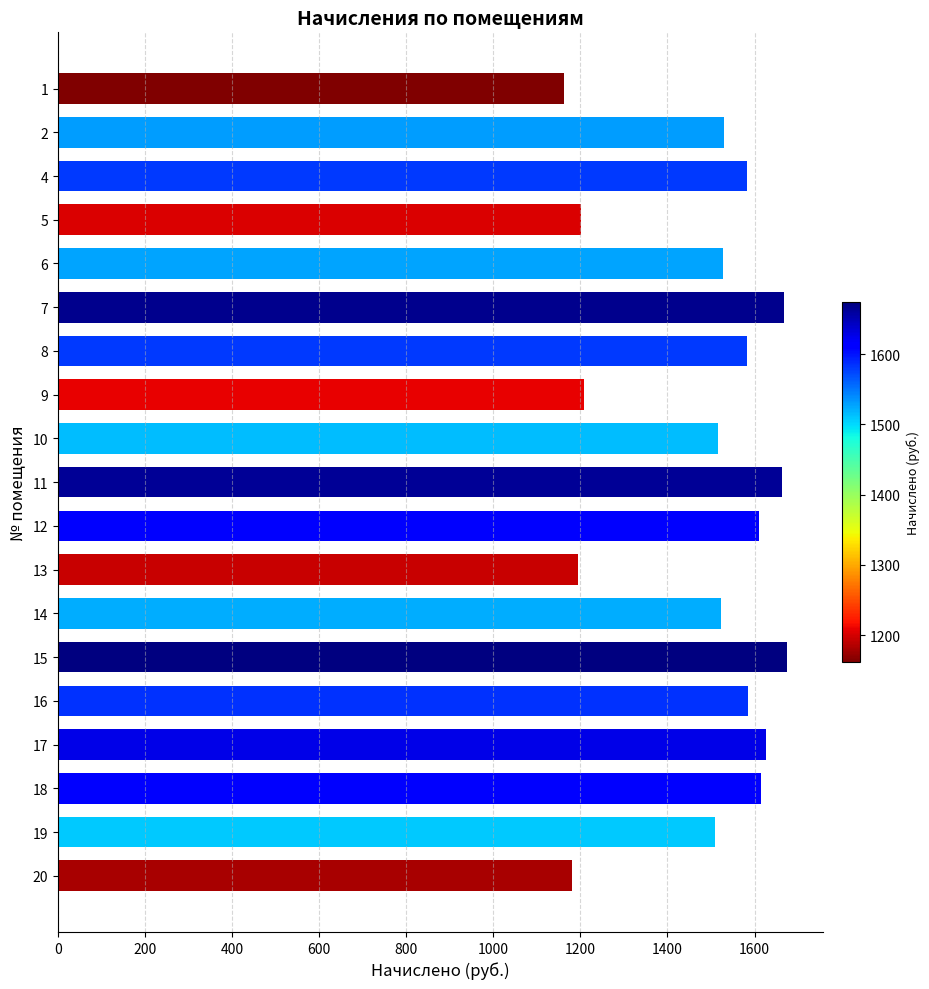

Are the bars grouped side by side (vs. stacked)?

No